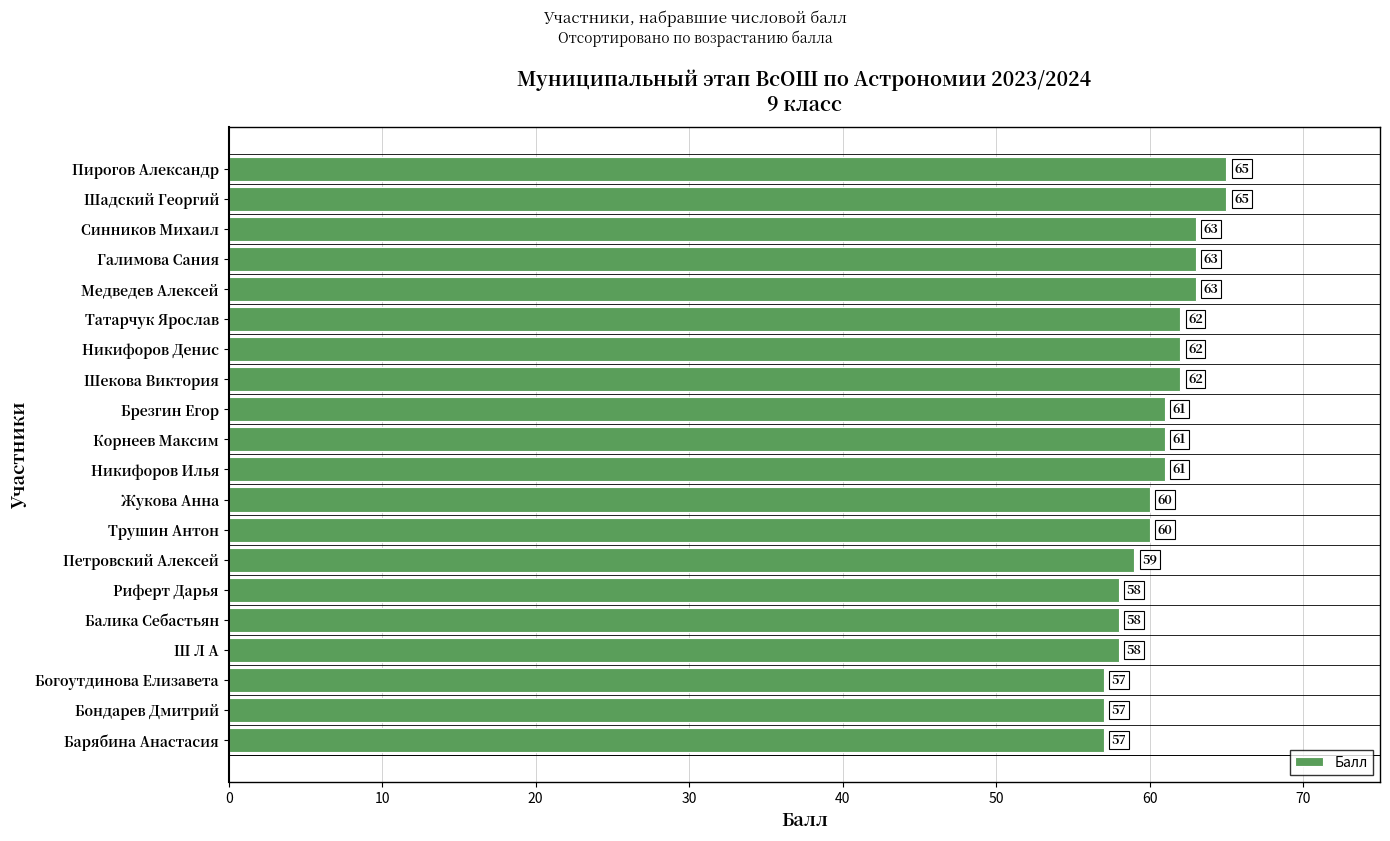

How many values are between 58 and 63?

15